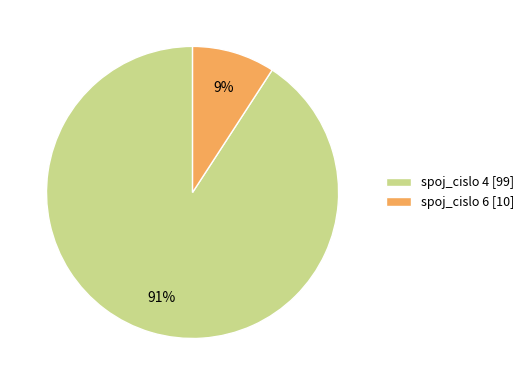

Which has a higher value, spoj_cislo 6 [10] or spoj_cislo 4 [99]?

spoj_cislo 4 [99]